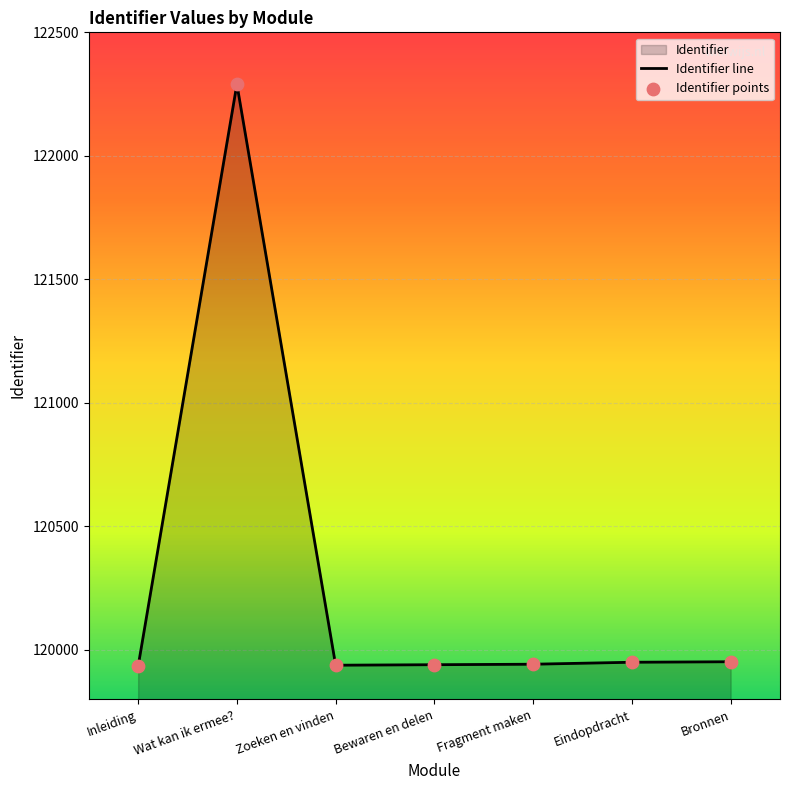

What is the change in value from Inleiding to Zoeken en vinden?

+4